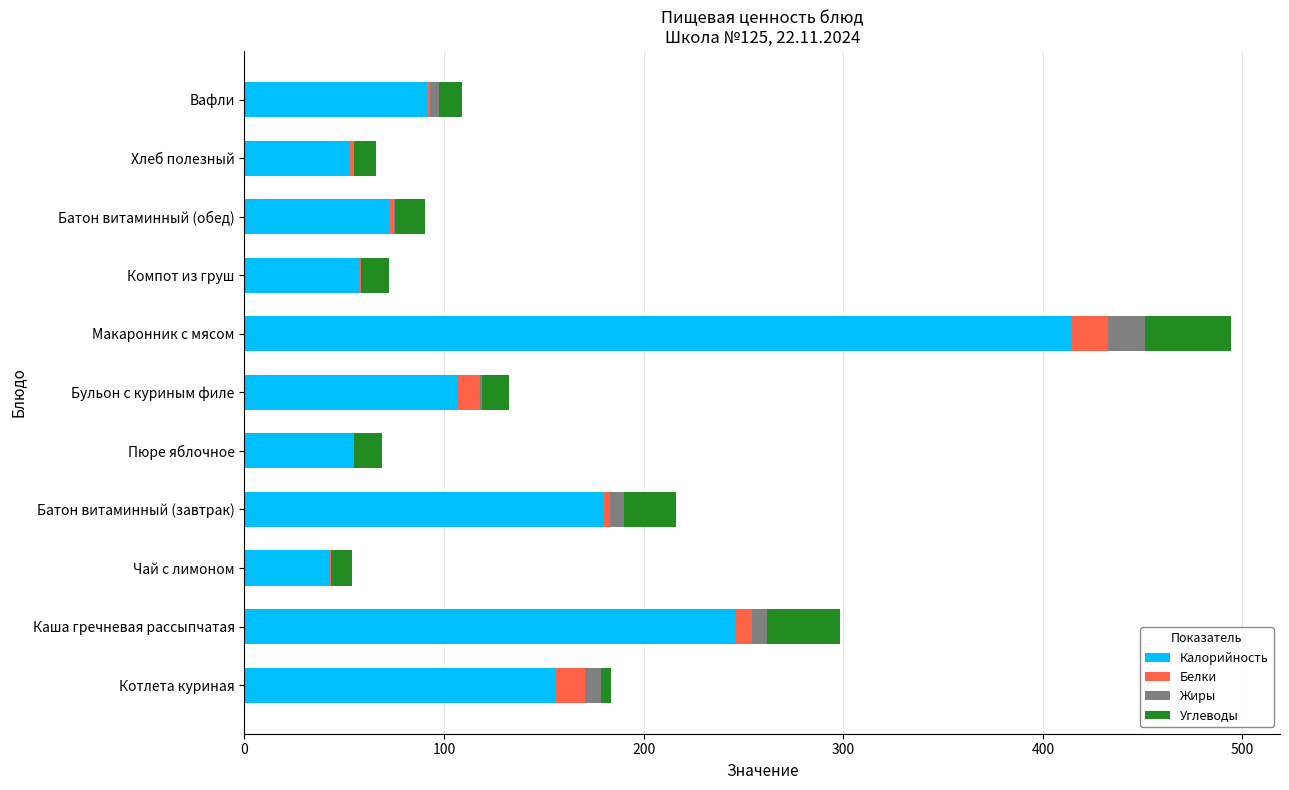

At which label is Калорийность closest to 228?

Каша гречневая рассыпчатая